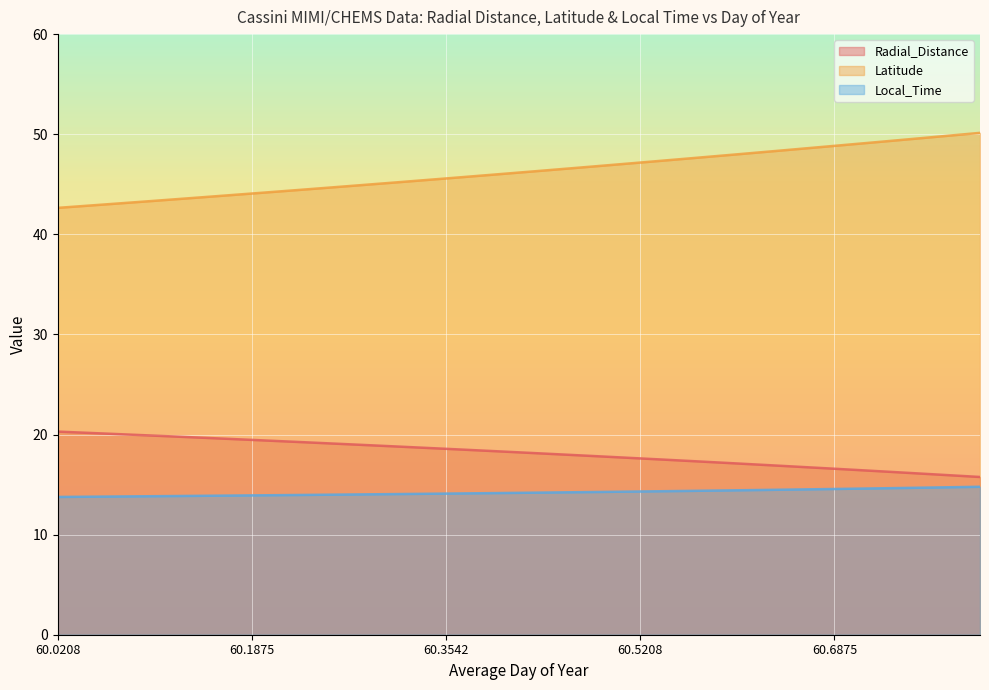

At 60.1458, list the series in order from largest to smallest.

Latitude, Radial_Distance, Local_Time